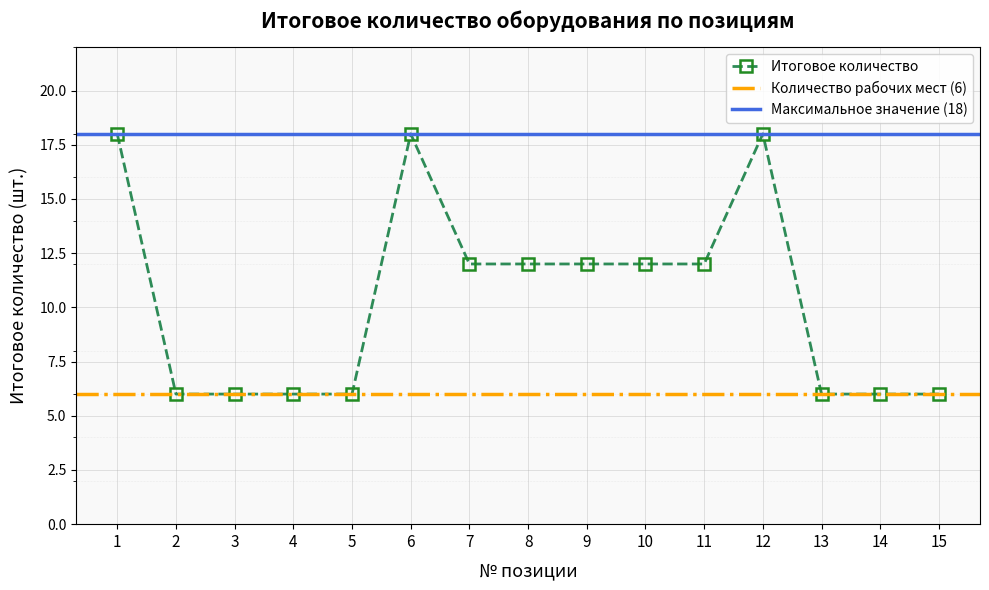

Count the number of values greater than 12.

3